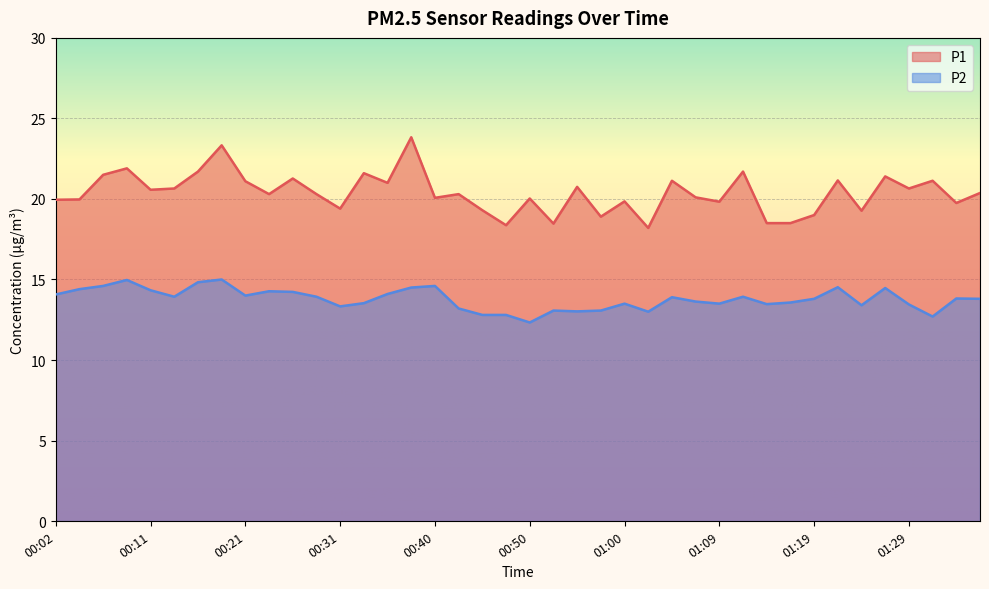

Is it true that P1 equals 18.2 at 01:02?

True